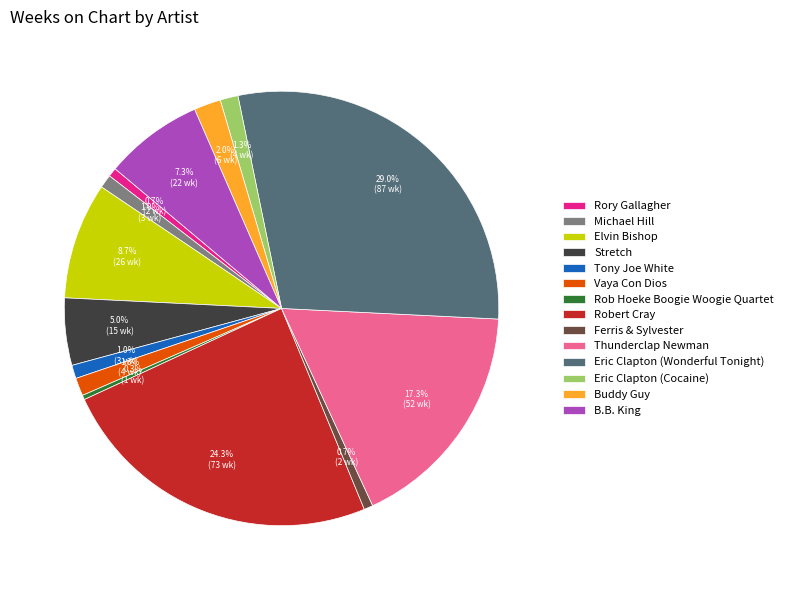

Combined, do Tony Joe White and Buddy Guy account for over 50%?

No